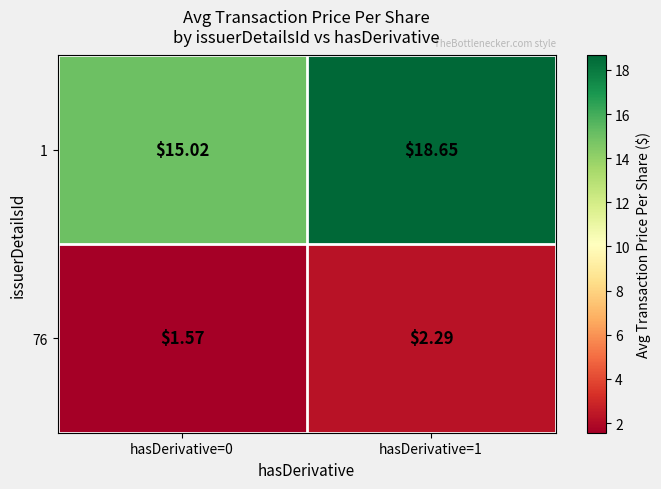

Which series changed the most between hasDerivative=0 and hasDerivative=1?

1